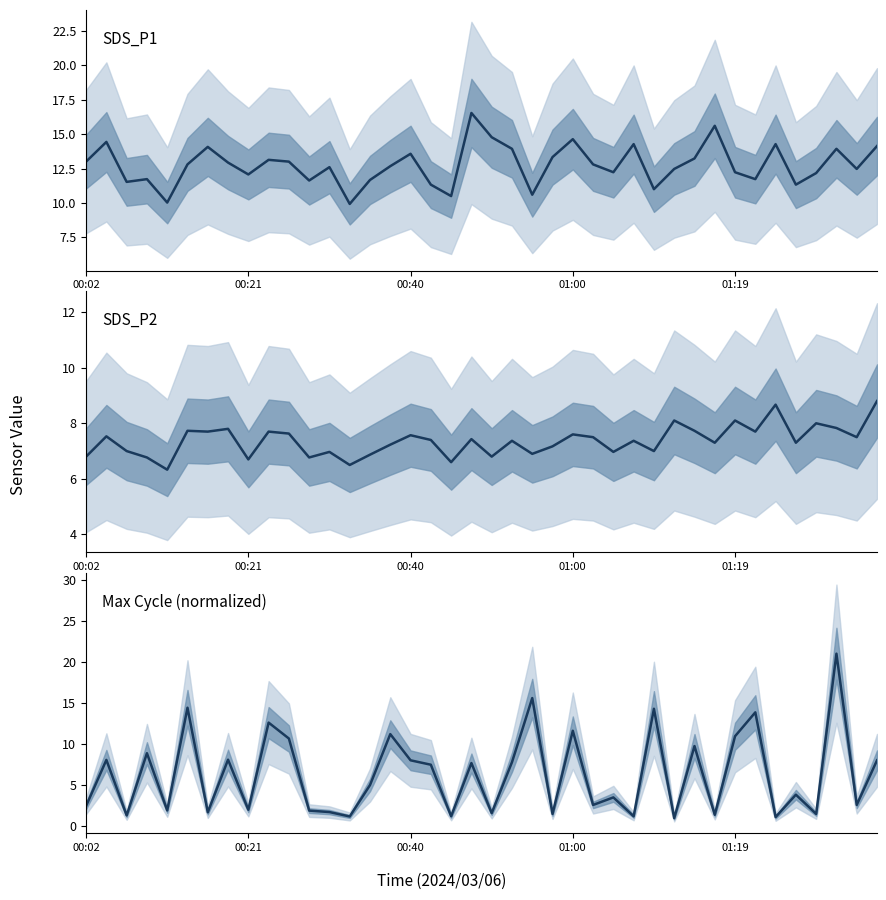

What is the smallest value displayed?

1.0